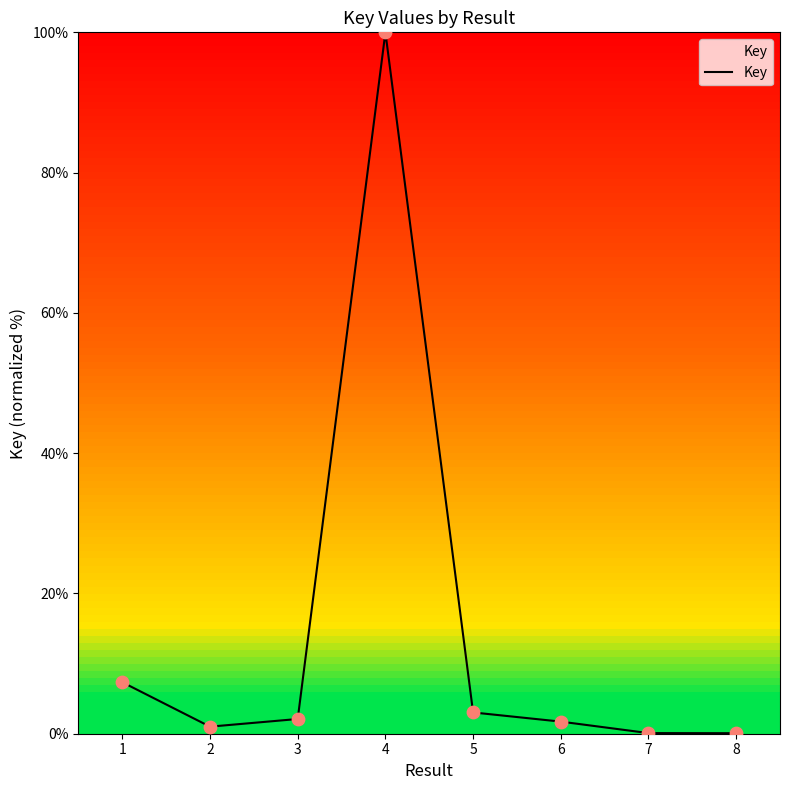

What is the ratio of the value at 6 to the value at 3?

0.8